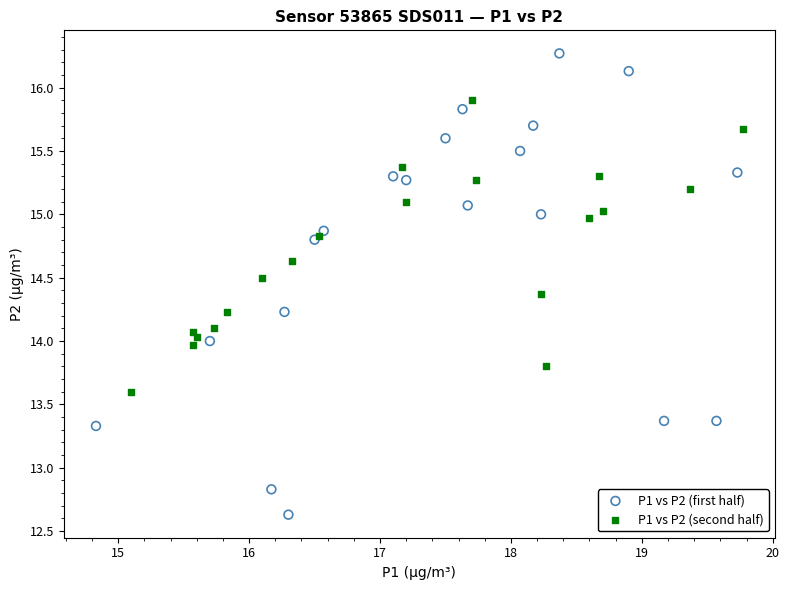

Which series contains the highest Y value?

P1 vs P2 (first half)